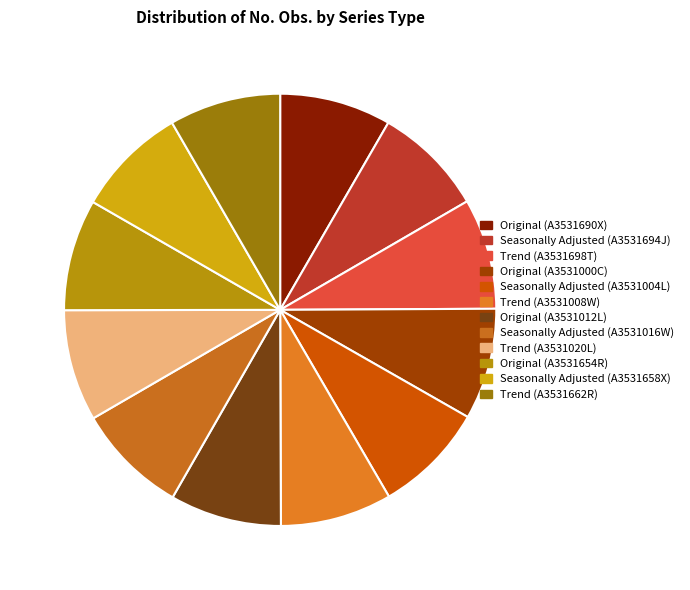

Is it true that Original (A3531012L) is 15% of the pie?

False